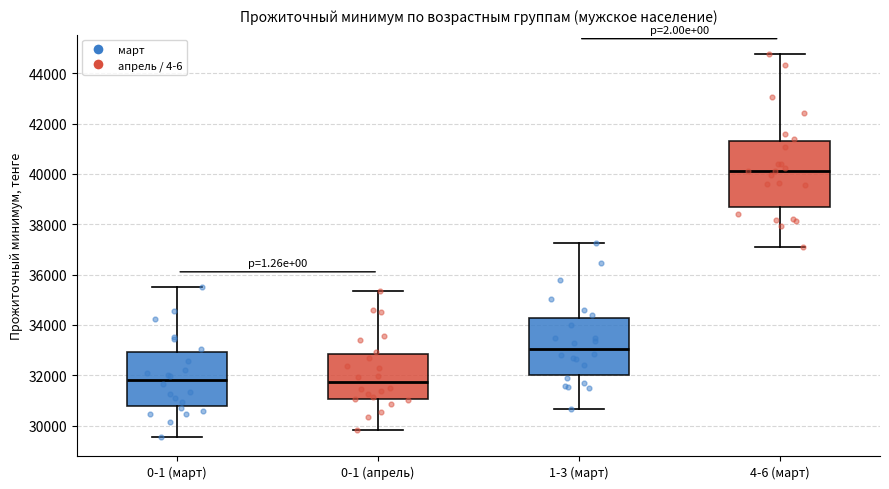

Reading left to right, read every box against the y-axis: the position of its median line, the range the box covers, and the ends of its whiskers. The values are not printed on the chart, so give them approximately, as read against the axis.

0-1 (март): median 31800, box 30800 to 33000, whiskers 29600 to 35600
0-1 (апрель): median 31800, box 31000 to 32800, whiskers 29800 to 35400
1-3 (март): median 33000, box 32000 to 34200, whiskers 30600 to 37200
4-6 (март): median 40200, box 38600 to 41400, whiskers 37200 to 44800